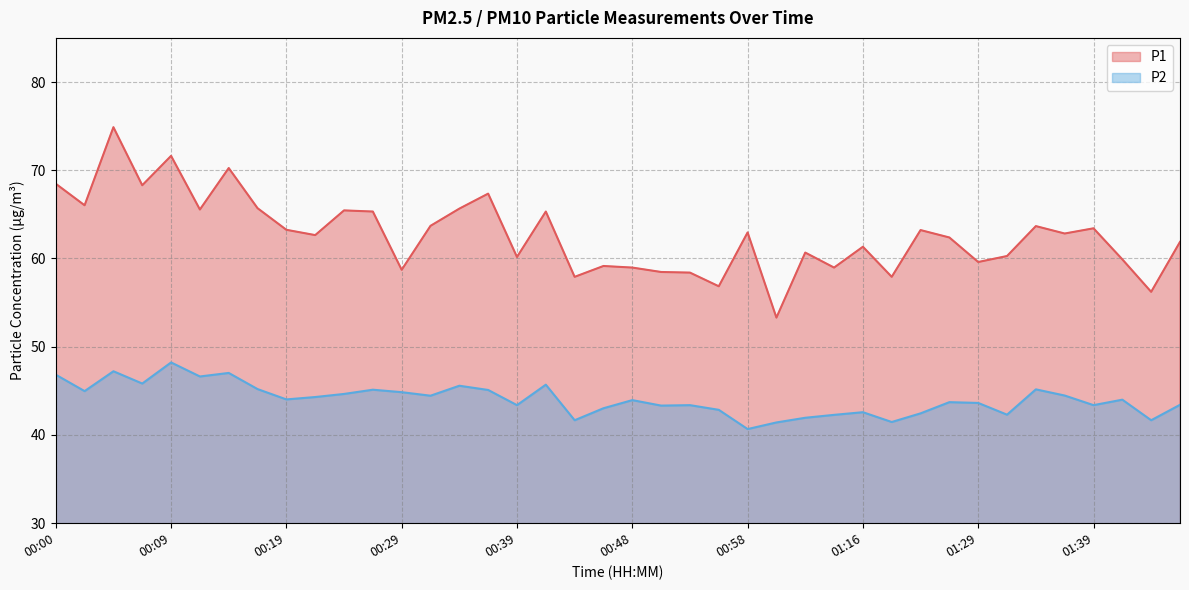

How many data points in P2 are above 44?

19